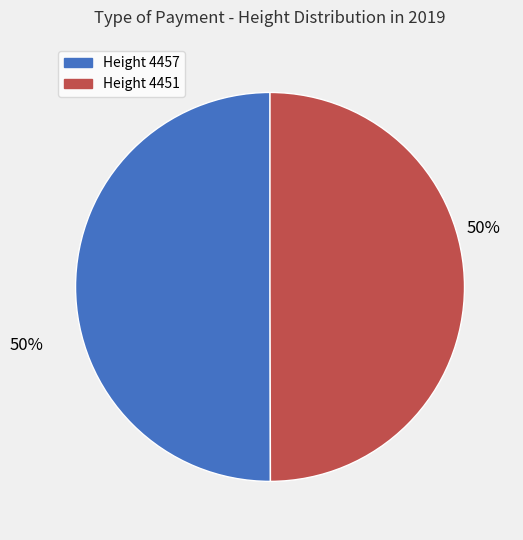

To the nearest percent, what is the average slice percentage?

50%